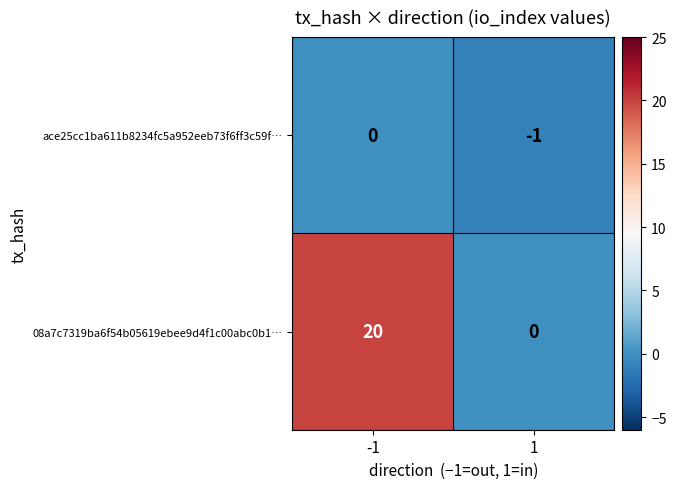

How many negative values does the ace25cc1ba611b8234fc5a952eeb73f6ff3c59f… series have?

1